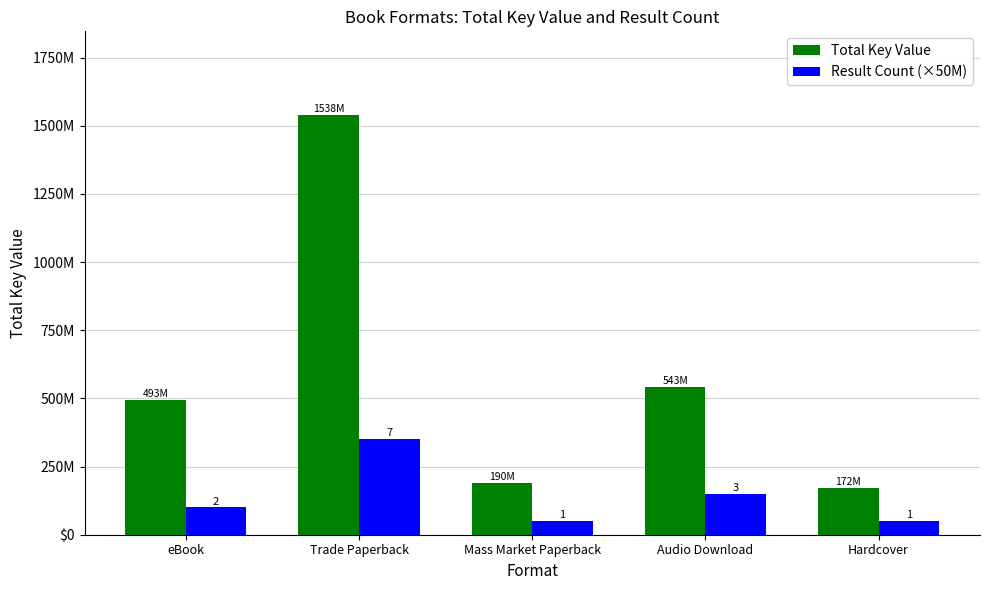

At which label is Result Count (×50M) closest to 200000000?

Audio Download